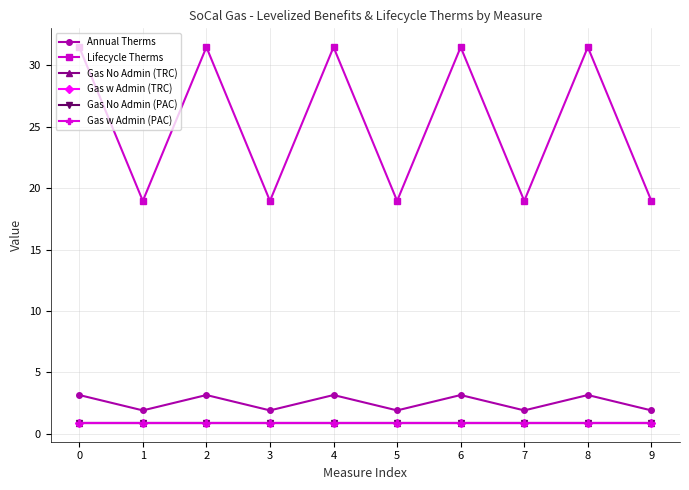

Is this an area chart (filled region under the line)?

No